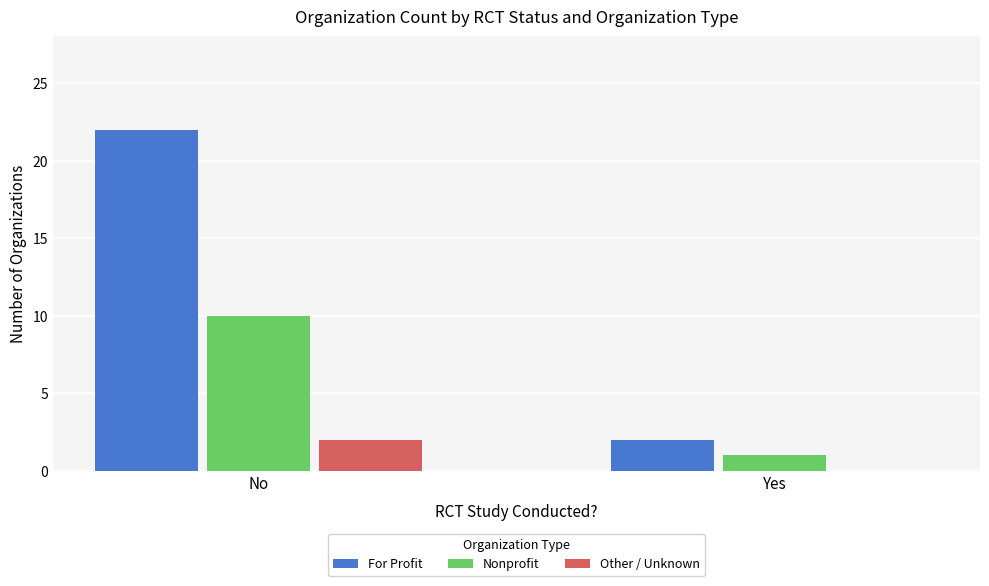

Count the Nonprofit values in the range 1 to 10.

2